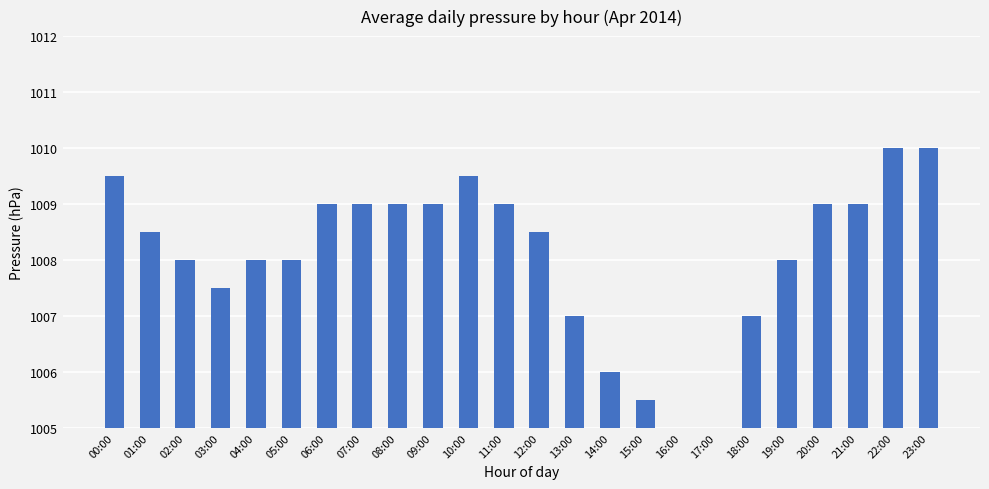

What is the change in value from 03:00 to 22:00?

+2.5